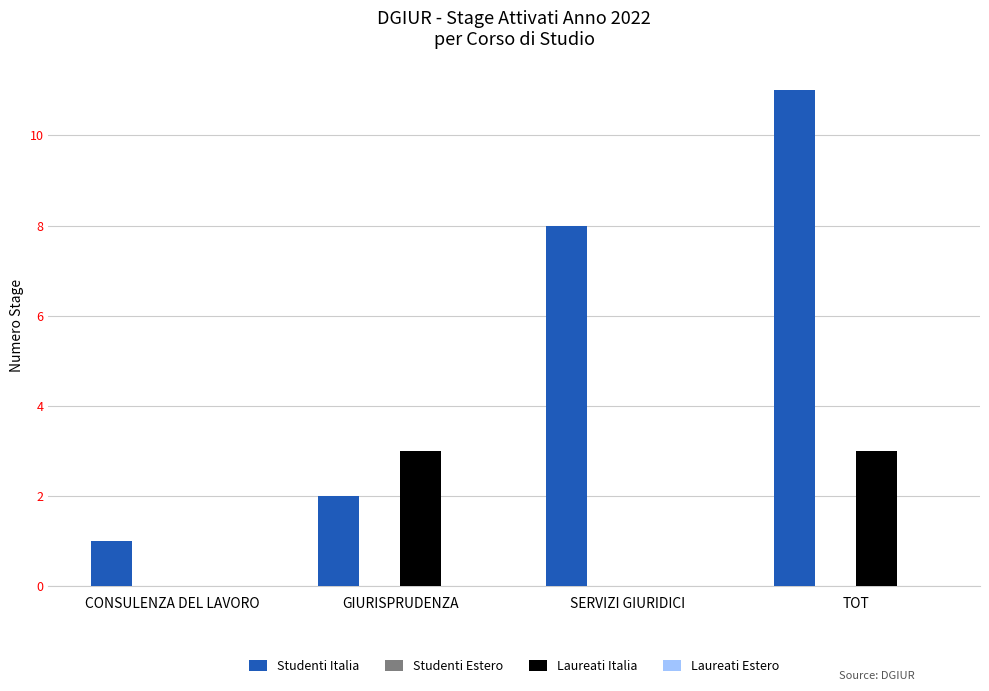

Which series has the largest total across all categories?

Studenti Italia